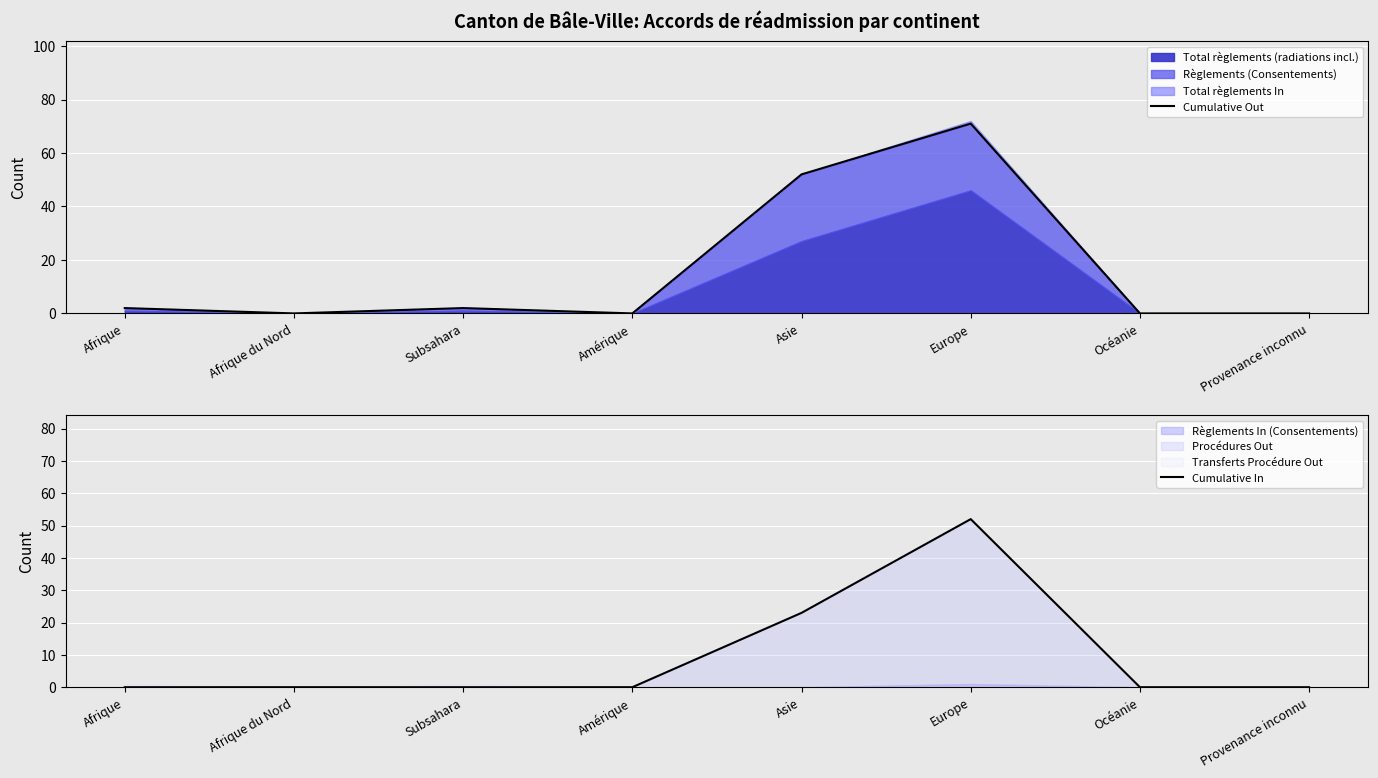

At which label does Cumulative Out first exceed 2?

Asie